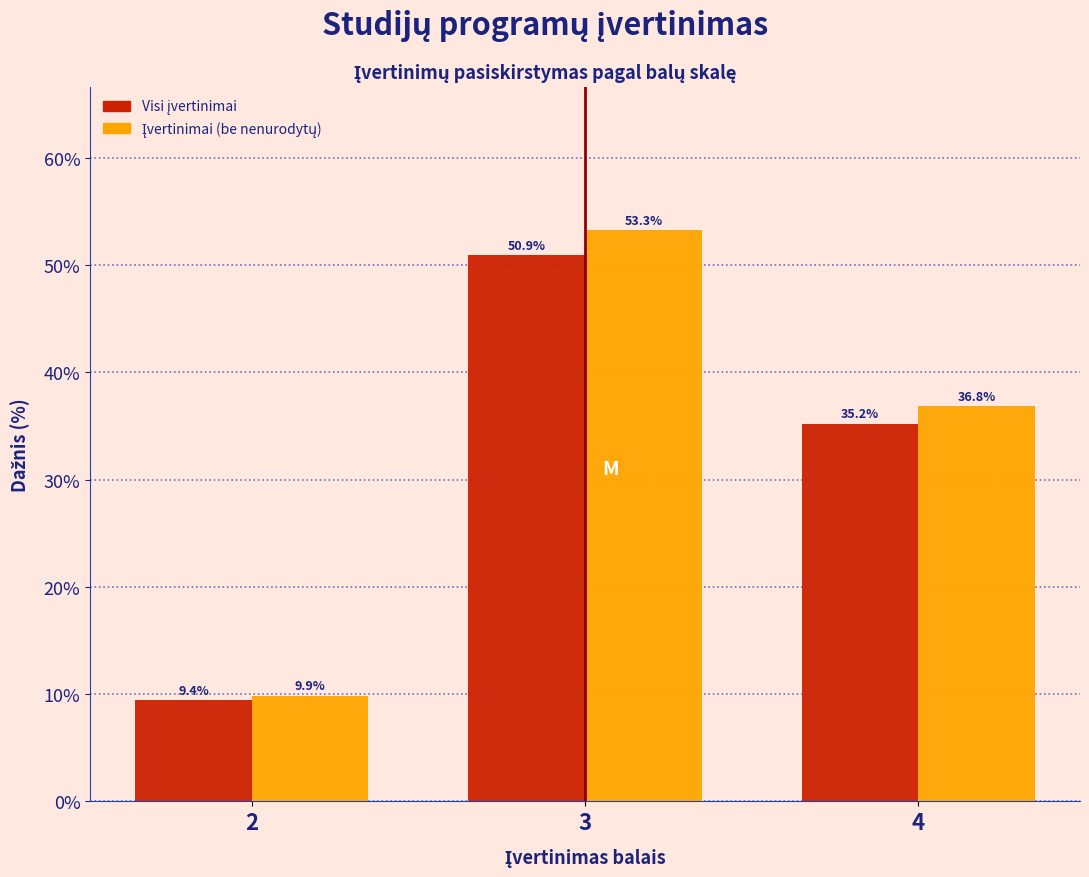

What is the greatest value displayed?

53.3